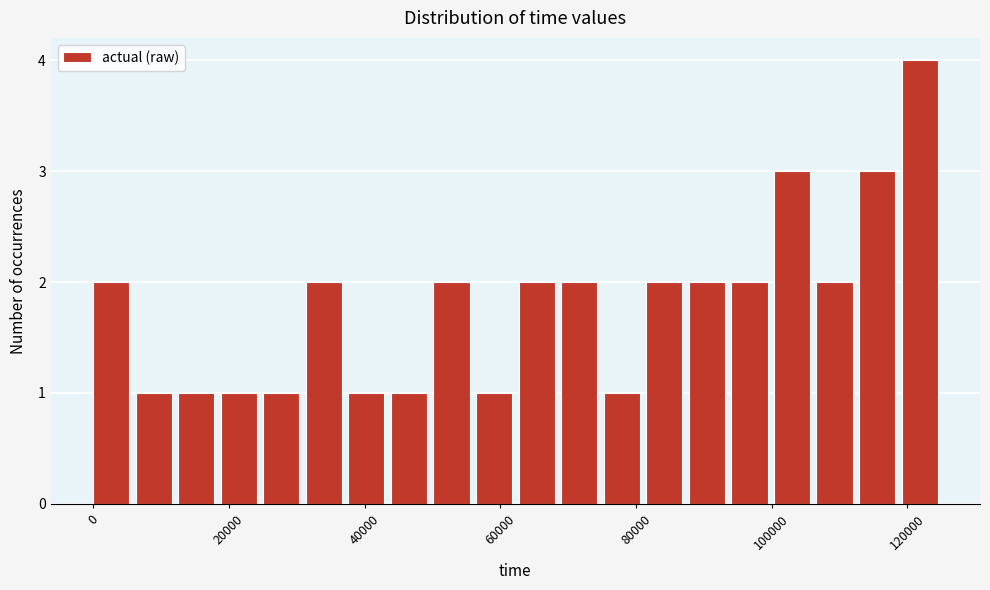

Read against the x-axis, roughly where is the centre of the tallest bar?

122000